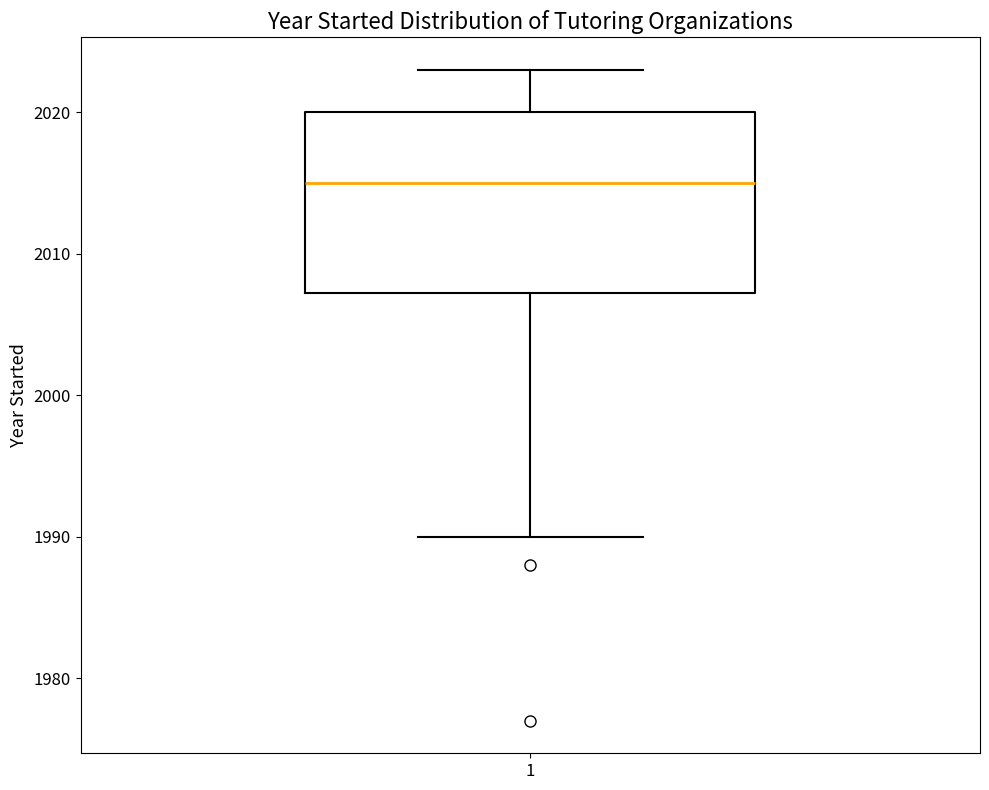

Where does the upper whisker of the box at x = 1 end on the y-axis? The values are not printed on the chart, so give them approximately, as read against the axis.

2023